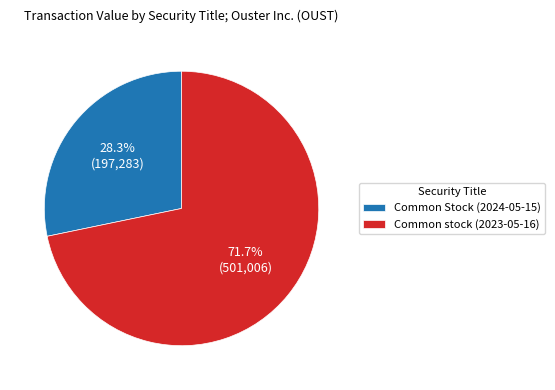

Which has a higher value, Common stock (2023-05-16) or Common Stock (2024-05-15)?

Common stock (2023-05-16)